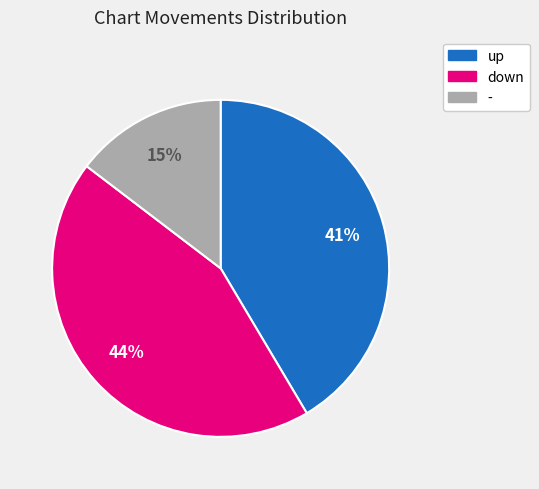

What is the smallest slice in the pie chart?

-